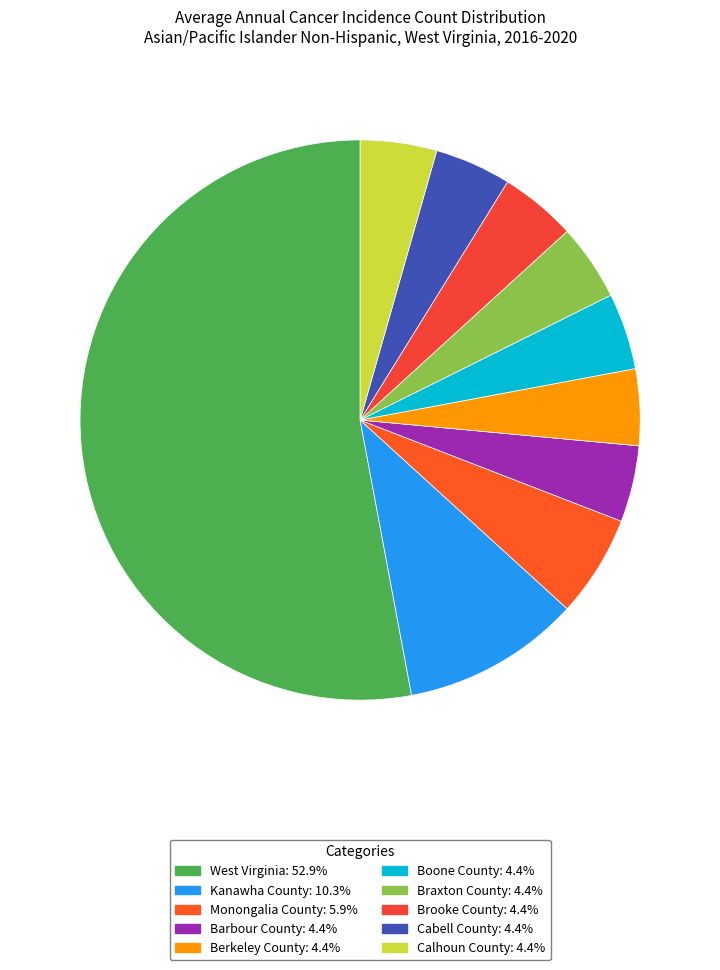

Is Monongalia County the majority of the pie?

No